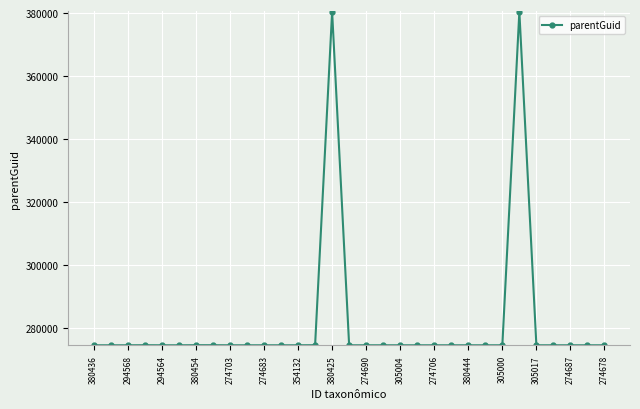

What is the greatest value displayed?

380417